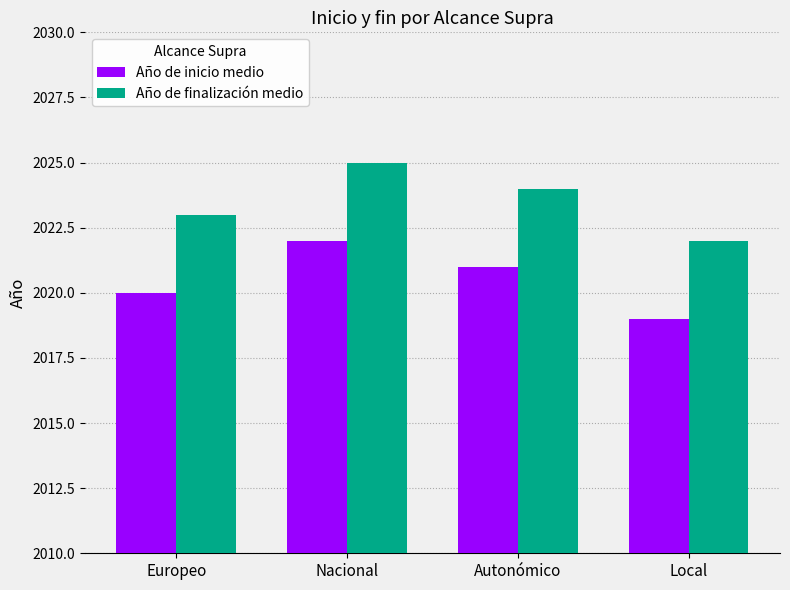

What is the greatest value displayed?

2025